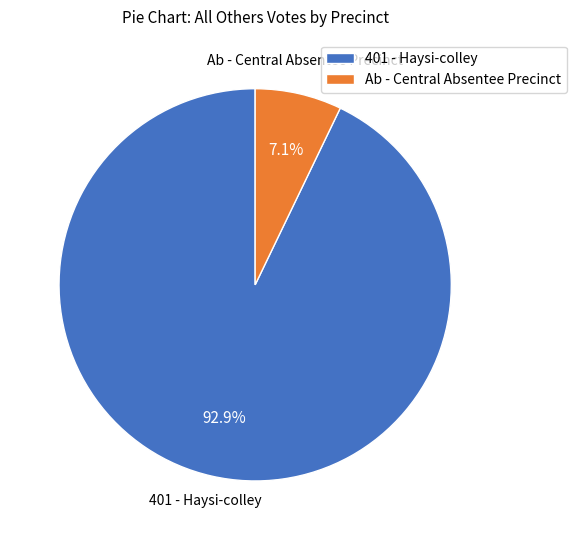

Does Ab - Central Absentee Precinct account for over 50% of the chart?

No